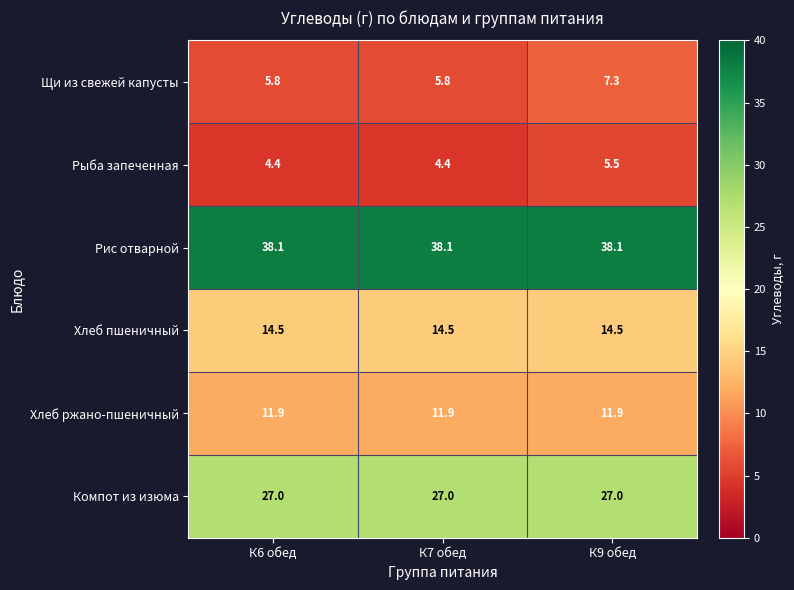

Reading left to right, extract all data points from this chart.

Щи из свежей капусты: 5.8	5.8	7.3
Рыба запеченная: 4.4	4.4	5.5
Рис отварной: 38.1	38.1	38.1
Хлеб пшеничный: 14.5	14.5	14.5
Хлеб ржано-пшеничный: 11.9	11.9	11.9
Компот из изюма: 27.0	27.0	27.0